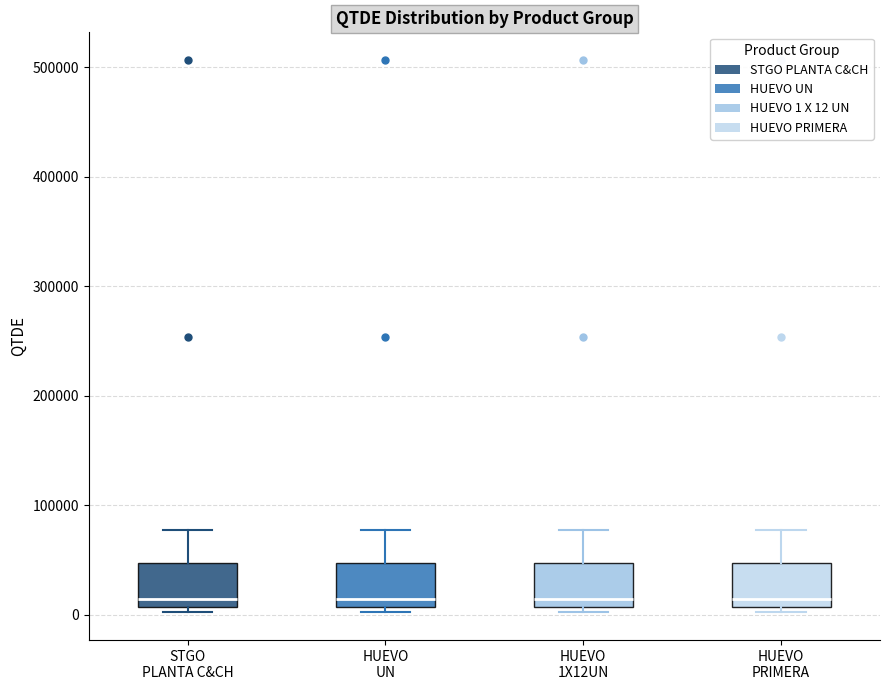

Reading left to right, transcribe this box plot: for each box, give where its median line is, the range the box spans, and where its two whiskers end, as read against the y-axis. The values are not printed on the chart, so give them approximately, as read against the axis.

STGO PLANTA C&CH: median 10000 (just above the box's lower edge), box 10000 to 50000, whiskers 0 to 80000
HUEVO UN: median 10000 (just above the box's lower edge), box 10000 to 50000, whiskers 0 to 80000
HUEVO 1X12UN: median 10000 (just above the box's lower edge), box 10000 to 50000, whiskers 0 to 80000
HUEVO PRIMERA: median 10000 (just above the box's lower edge), box 10000 to 50000, whiskers 0 to 80000